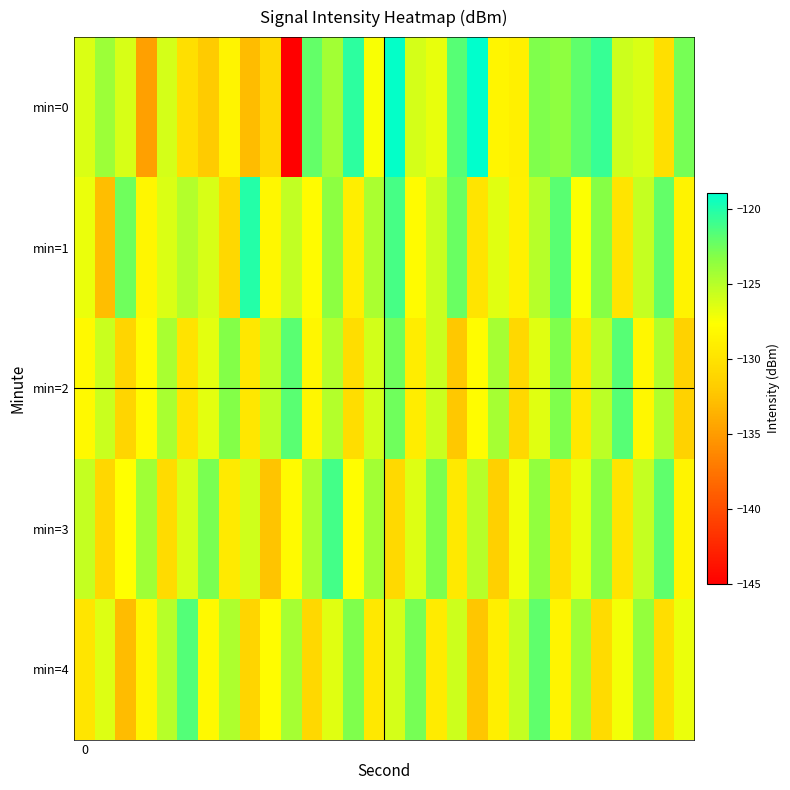

Which series has the largest range (max minus min)?

min=0